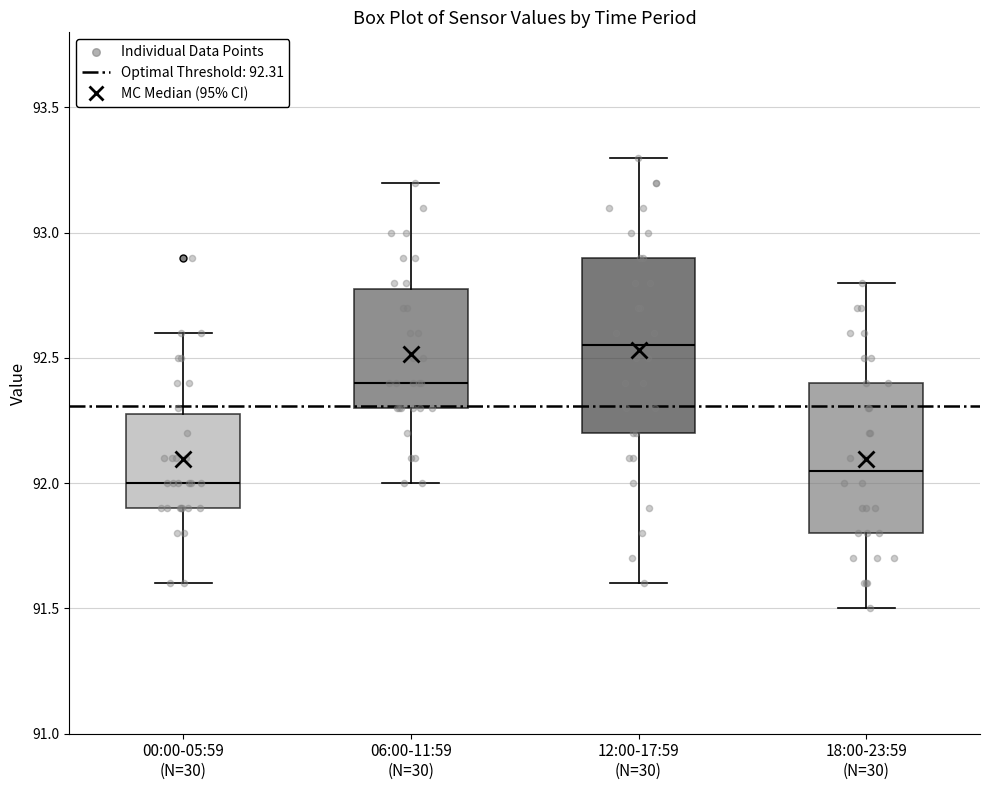

Where does the median line of the box for 12:00-17:59 (N=30) sit on the y-axis? The values are not printed on the chart, so give them approximately, as read against the axis.

92.55